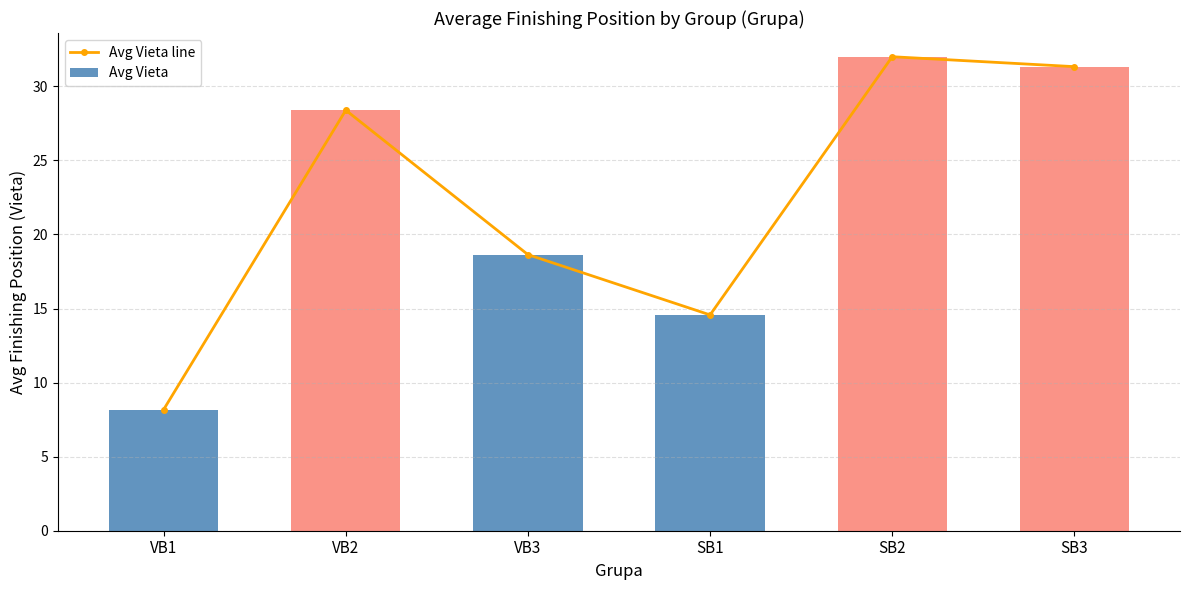

What is the difference between the maximum and minimum values in the Avg Vieta line series?

23.8